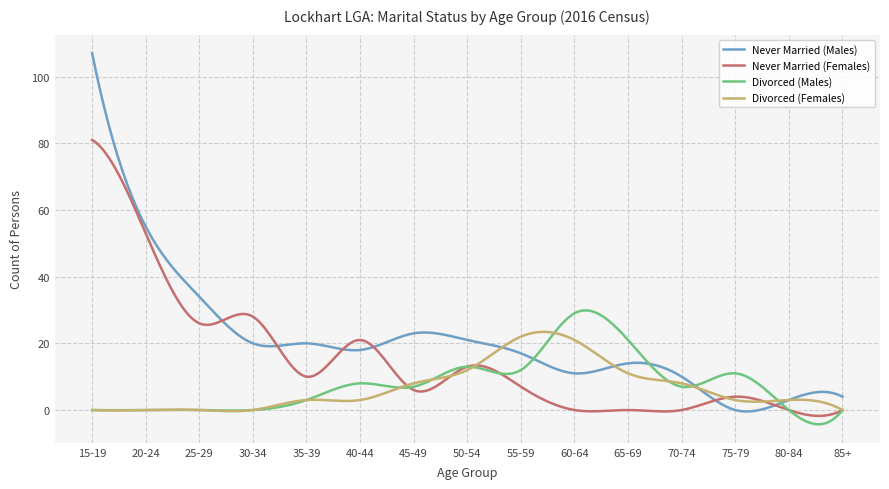

Which series has the largest total across all categories?

Never Married (Males)